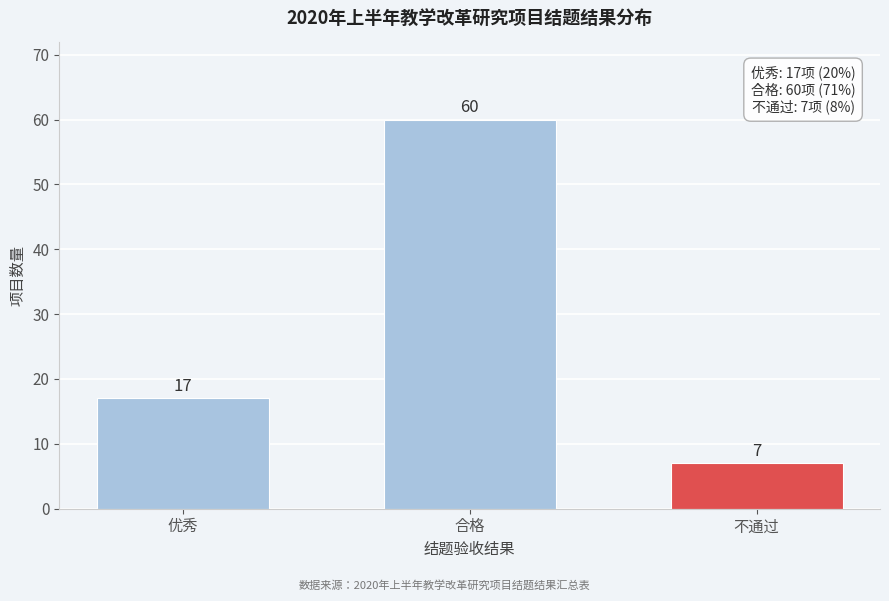

Reading right to left, transcribe all the data shown in this chart.

7	60	17